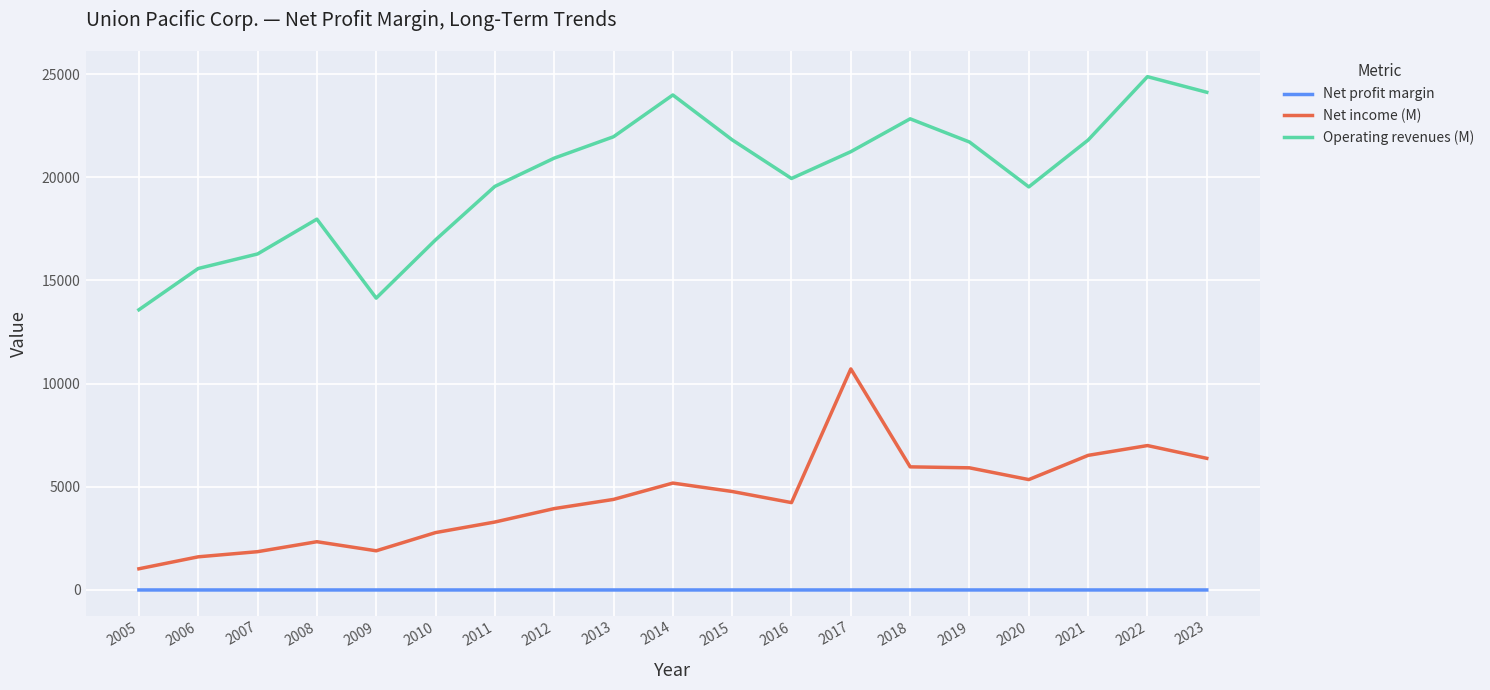

True or false: Operating revenues (M) has more than 2 interior local peaks.

True